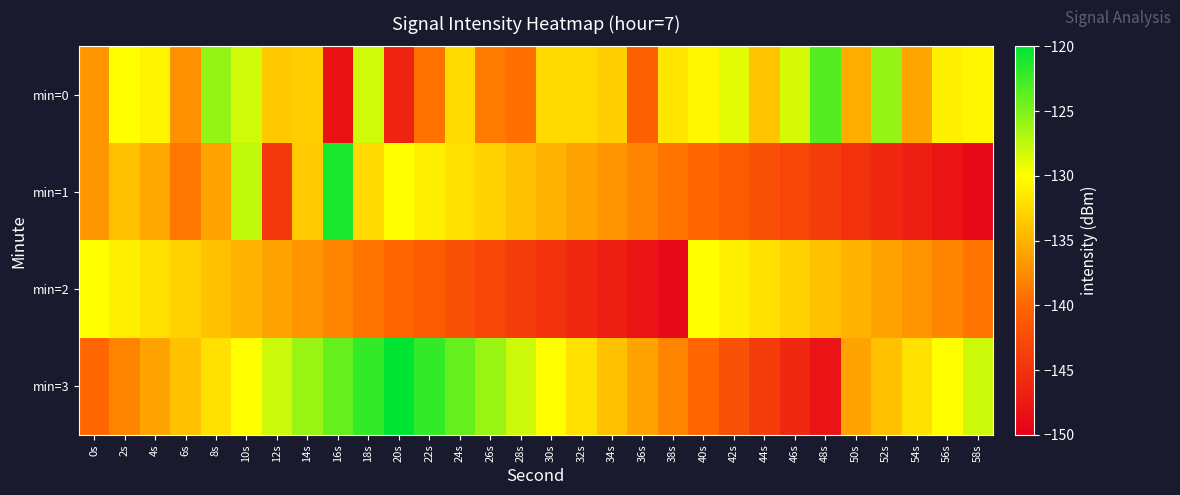

Which series has the widest spread of values?

min=1